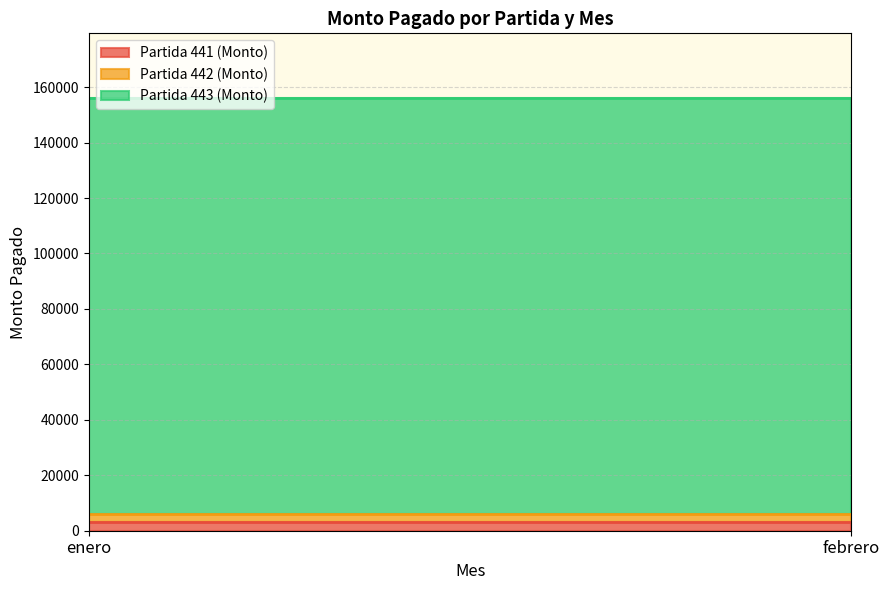

What is the total value across all series at enero?

156000